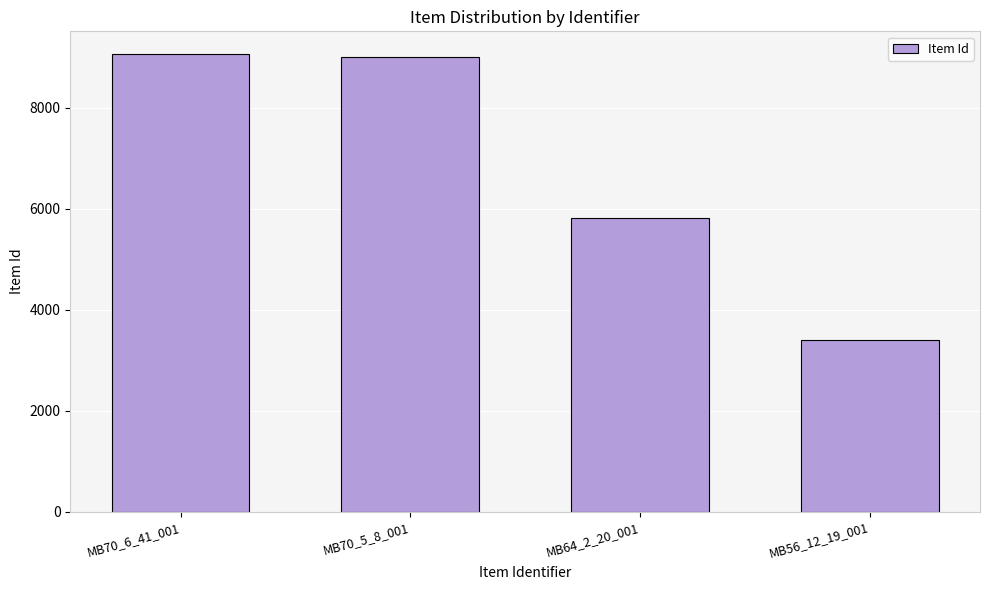

Reading left to right, extract all data points from this chart.

9058	9005	5810	3403